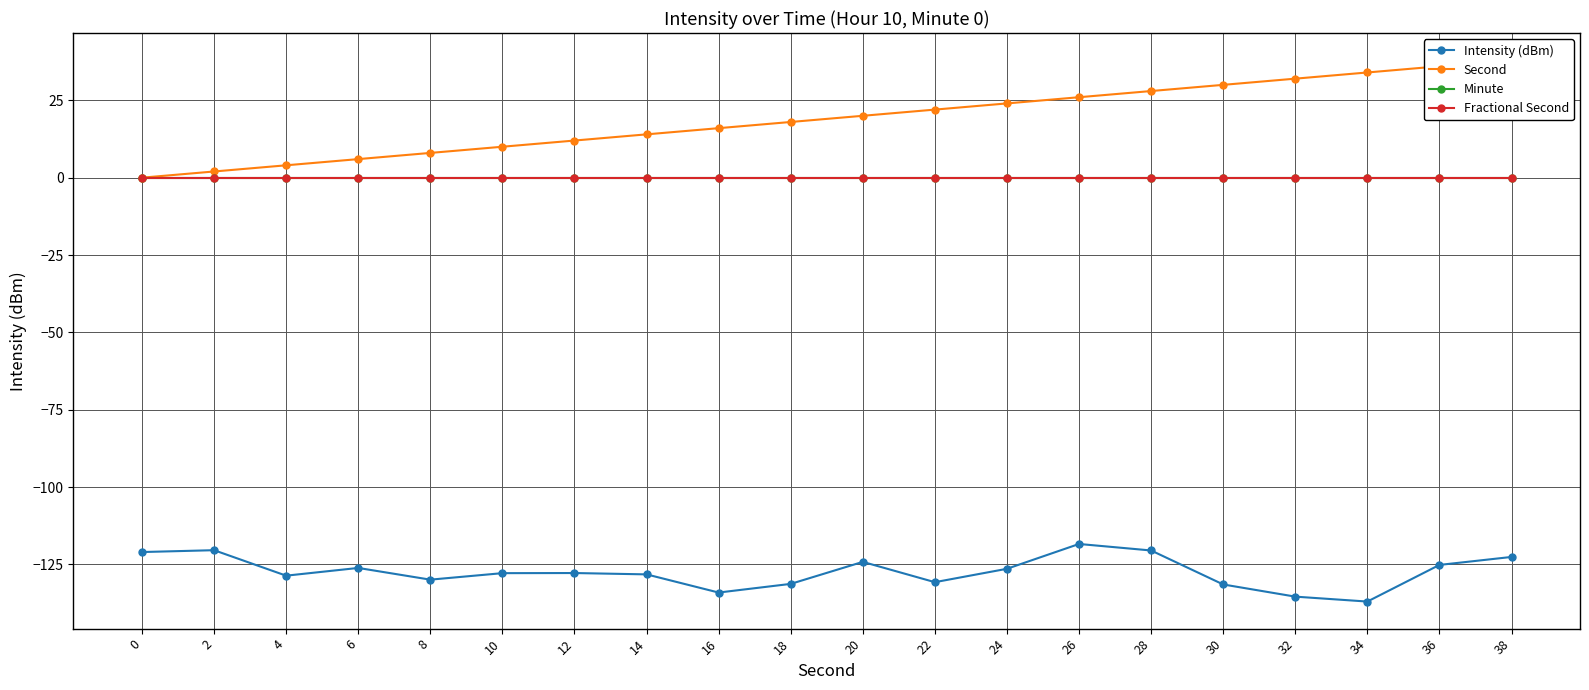

Count the number of data series in this chart.

4